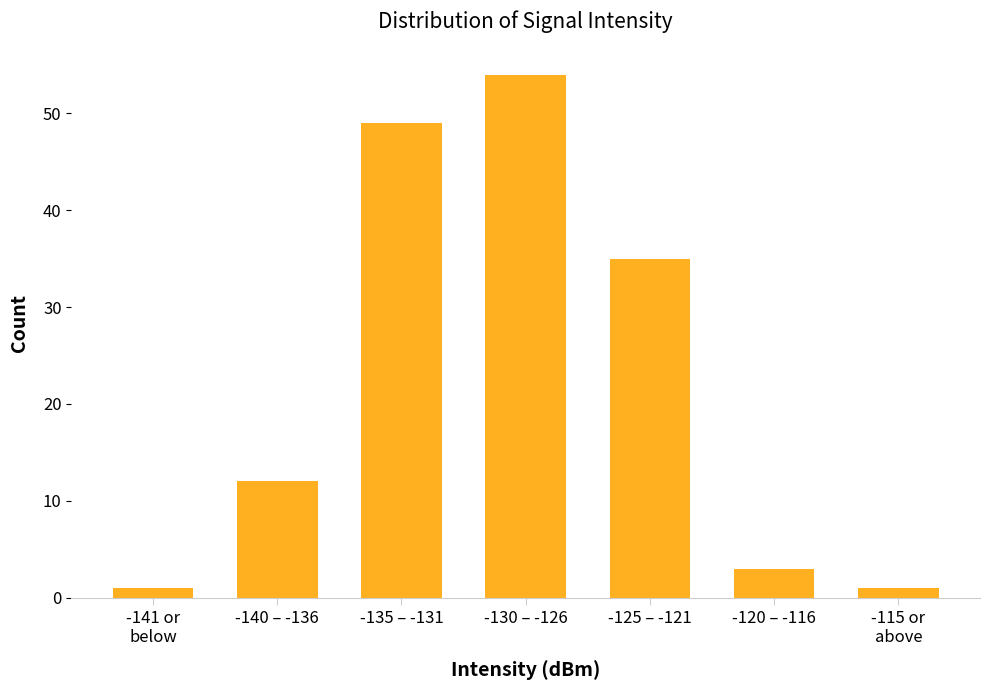

Reading left to right, transcribe all the data shown in this chart.

1	12	49	54	35	3	1